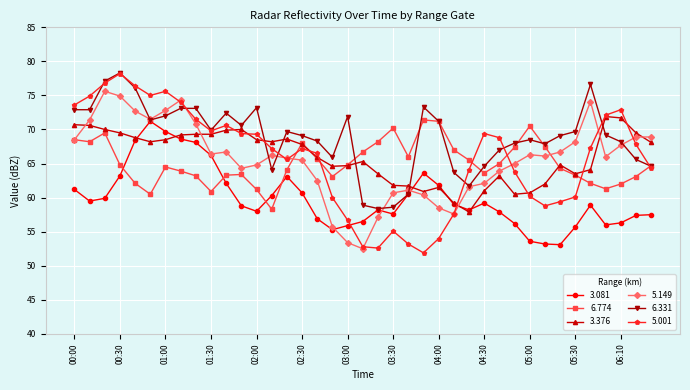

True or false: 5.001 and 6.774 cross at least once.

True